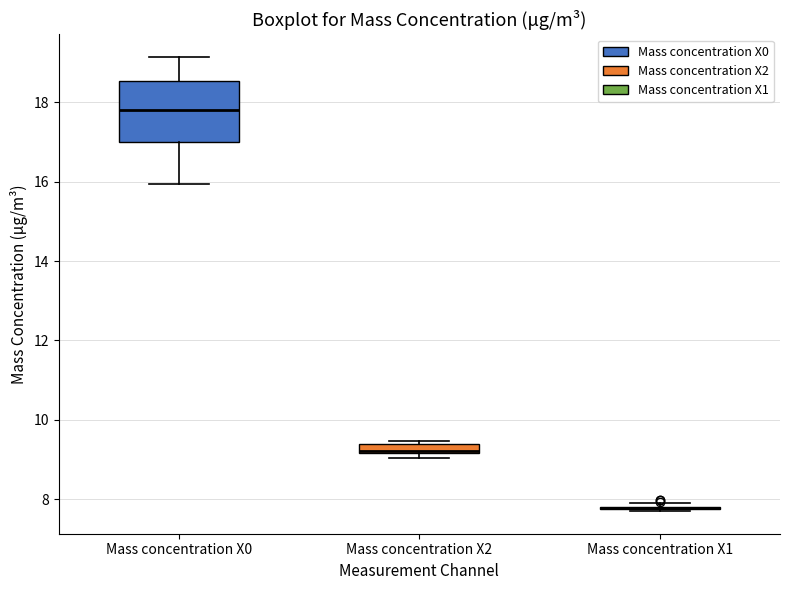

Which box is the tallest, from its lower edge to its upper edge?

Mass concentration X0